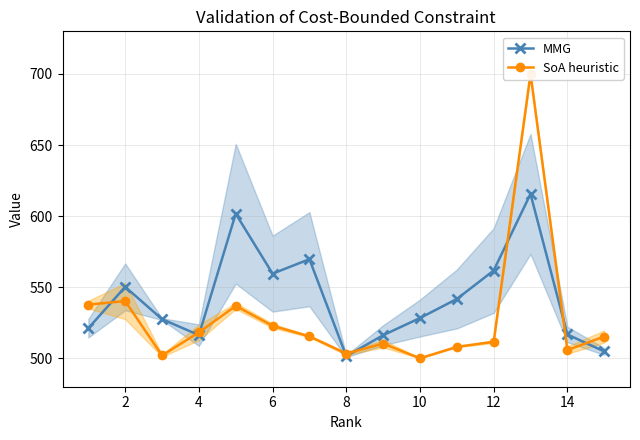

Which series has the widest spread of values?

SoA heuristic